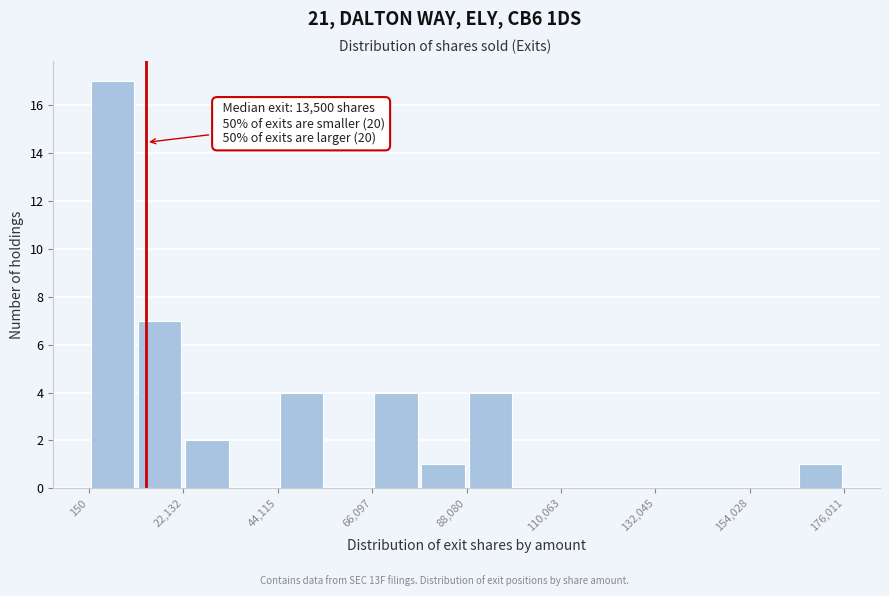

Around what value on the x-axis is the tallest bar? Give the approximate position of its centre, as read against the axis.

5000